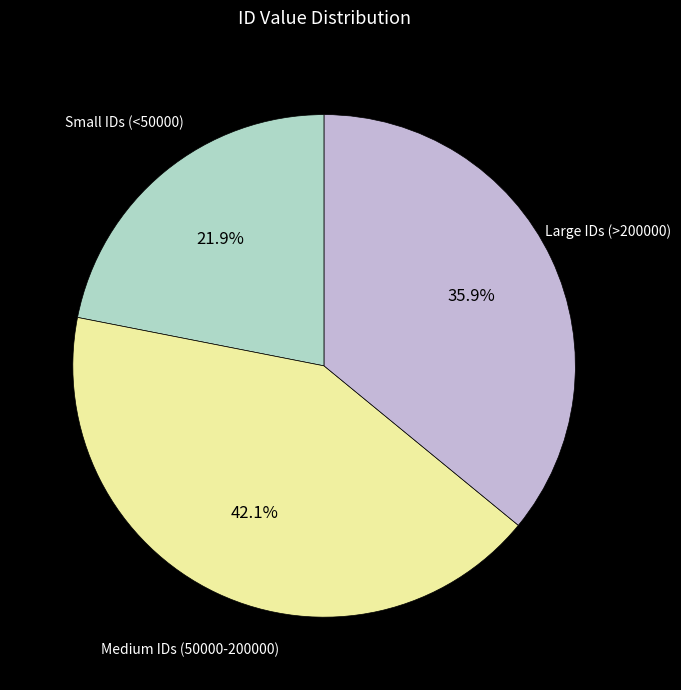

Does any single category account for the majority?

No